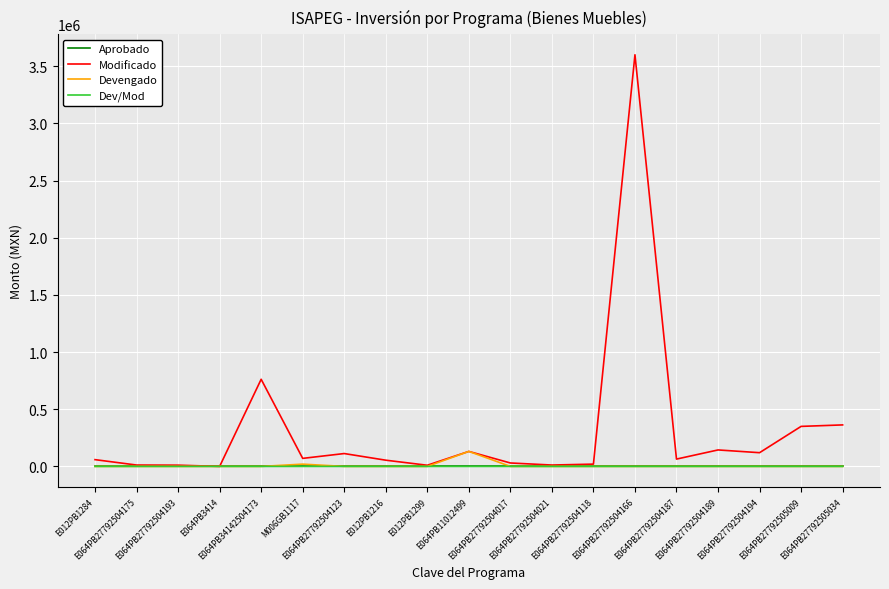

Which series has the largest range (max minus min)?

Modificado